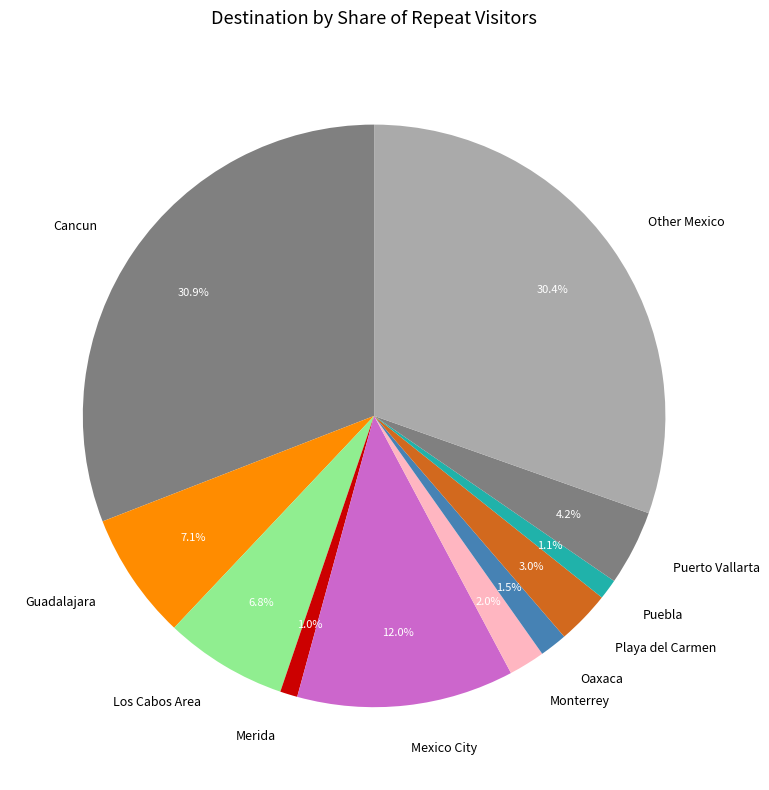

Approximately how many times larger is the value at Puebla compared to Puerto Vallarta?

0.3